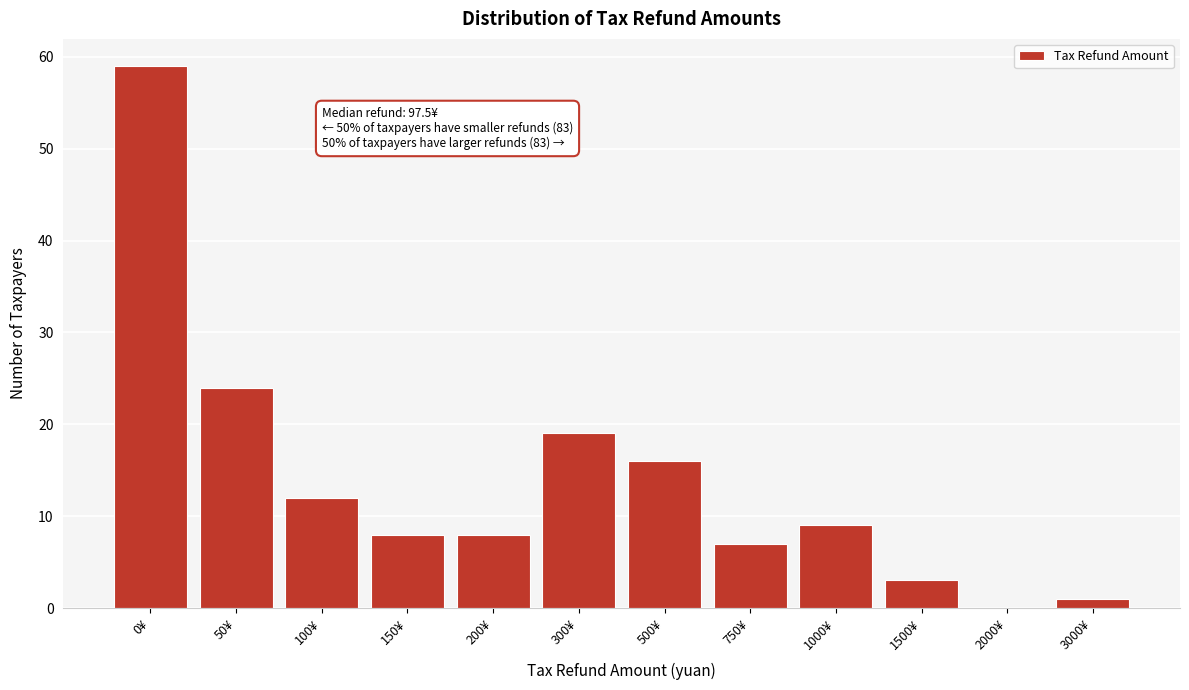

Reading left to right, transcribe all the data shown in this chart.

0¥=59	50¥=24	100¥=12	150¥=8	200¥=8	300¥=19	500¥=16	750¥=7	1000¥=9	1500¥=3	2000¥=0	3000¥=1